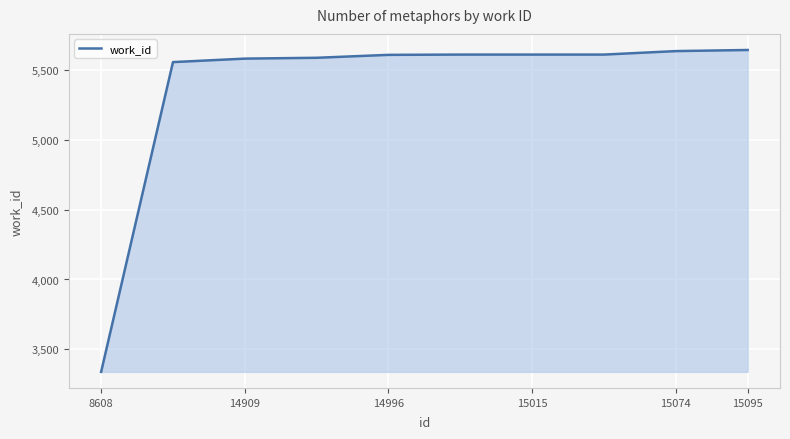

What is the smallest value displayed?

3337